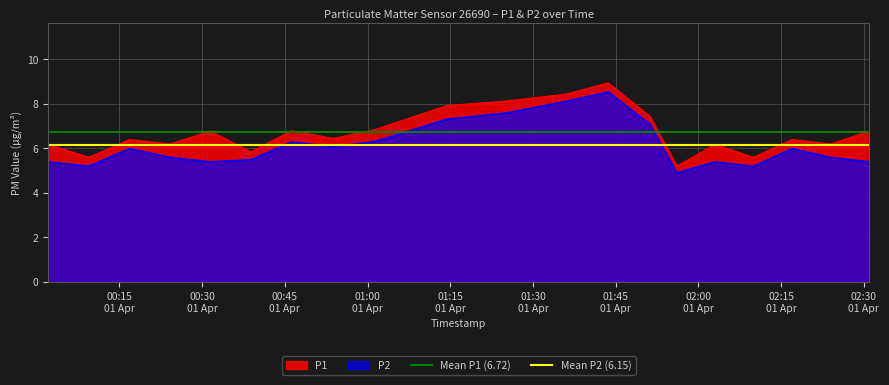

True or false: P1 and P2 intersect in this chart.

False